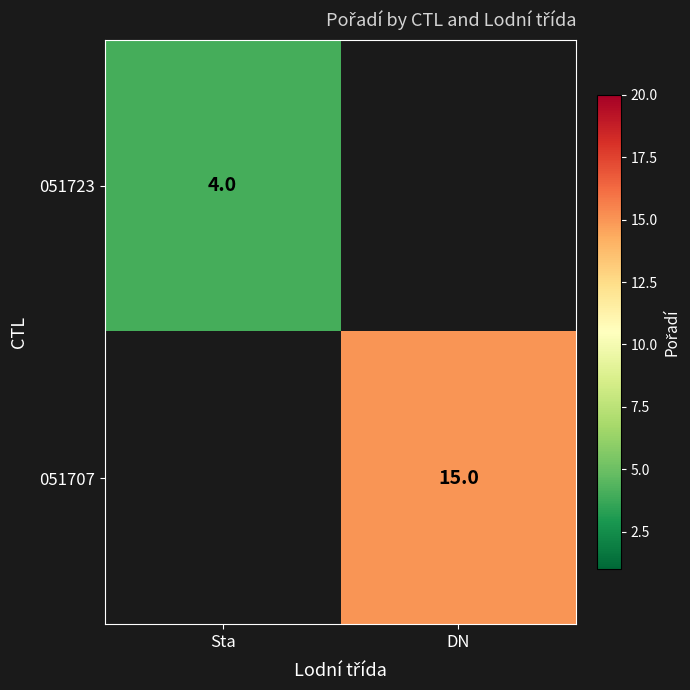

Is it true that 051723 equals 4 at Sta?

True